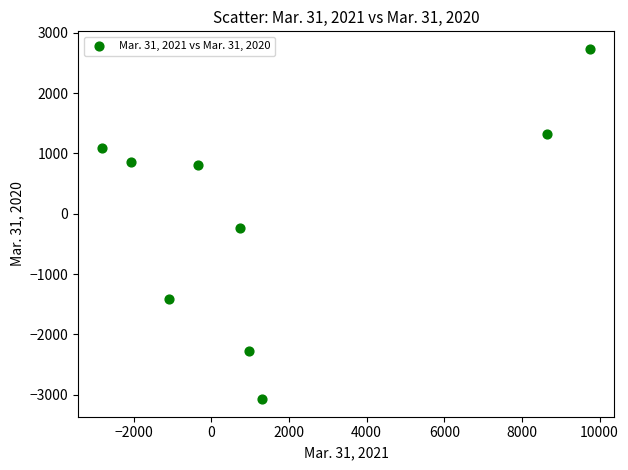

What is the range of Y values (max minus min)?

5804